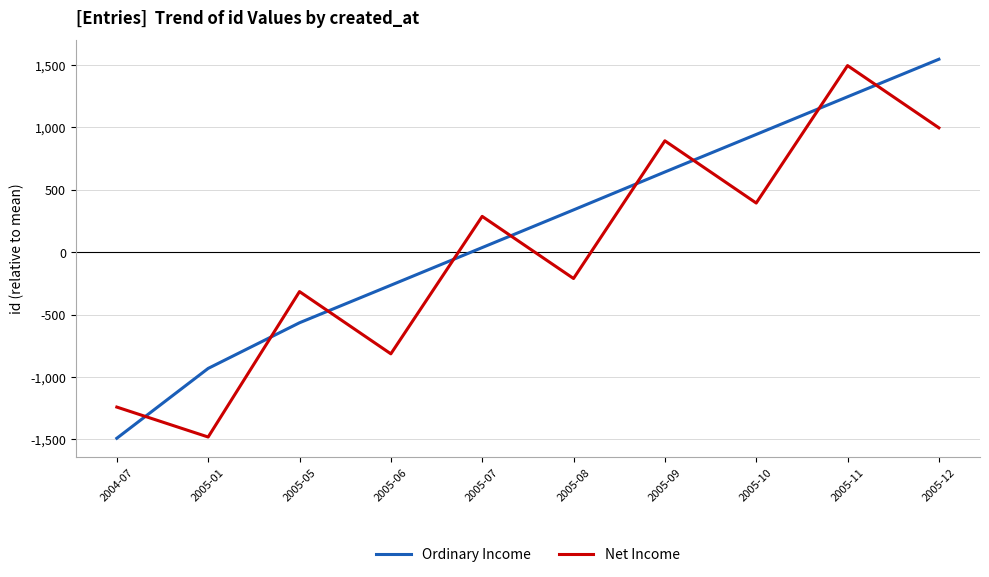

Rank the series at 2005-08 from highest to lowest value.

Ordinary Income, Net Income